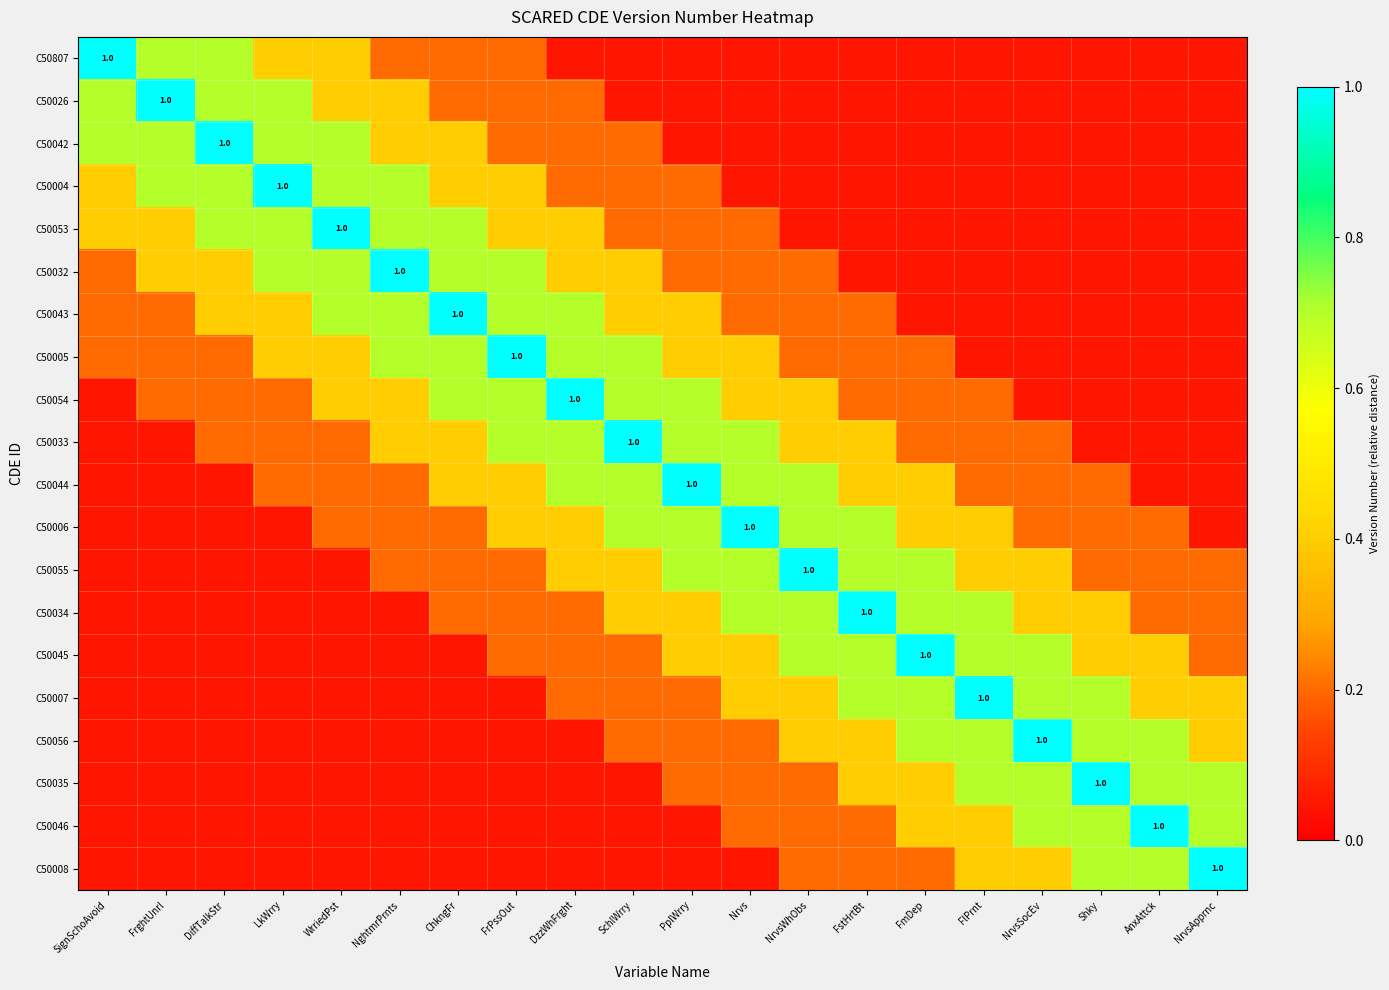

Between FrPssOut and SchlWrry, which series saw the biggest shift?

C50005